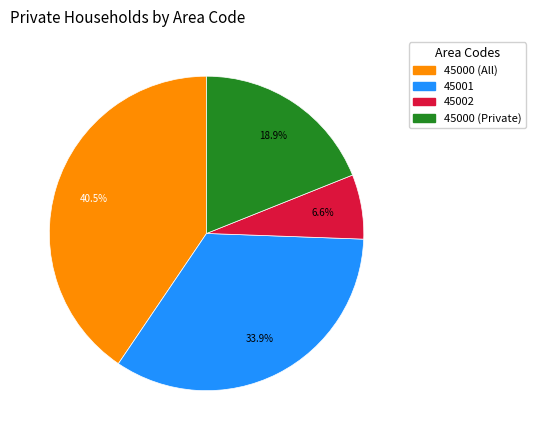

Do 45002 and 45000 (All) together represent more than half of the pie?

No